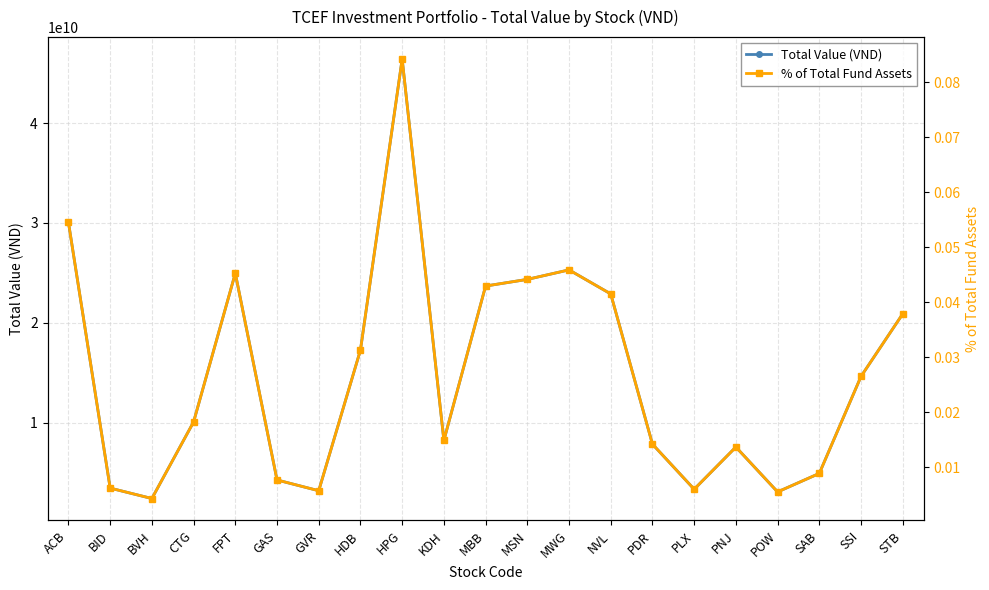

Where is the first local maximum for % of Total Fund Assets?

FPT